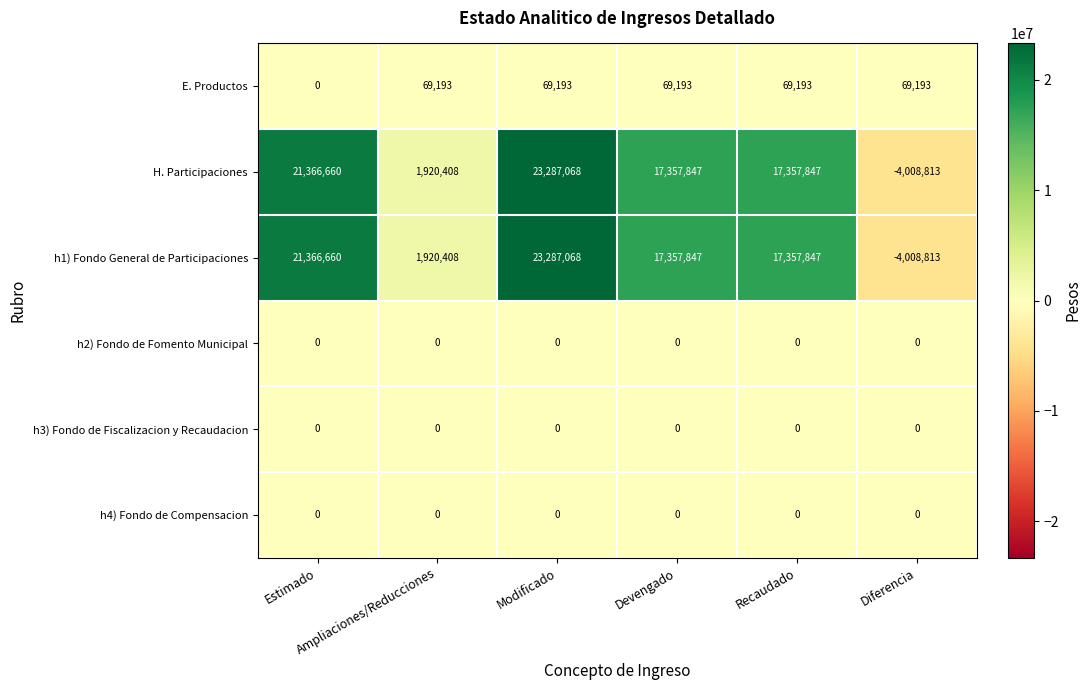

What is the sum of all H. Participaciones values?

77281017